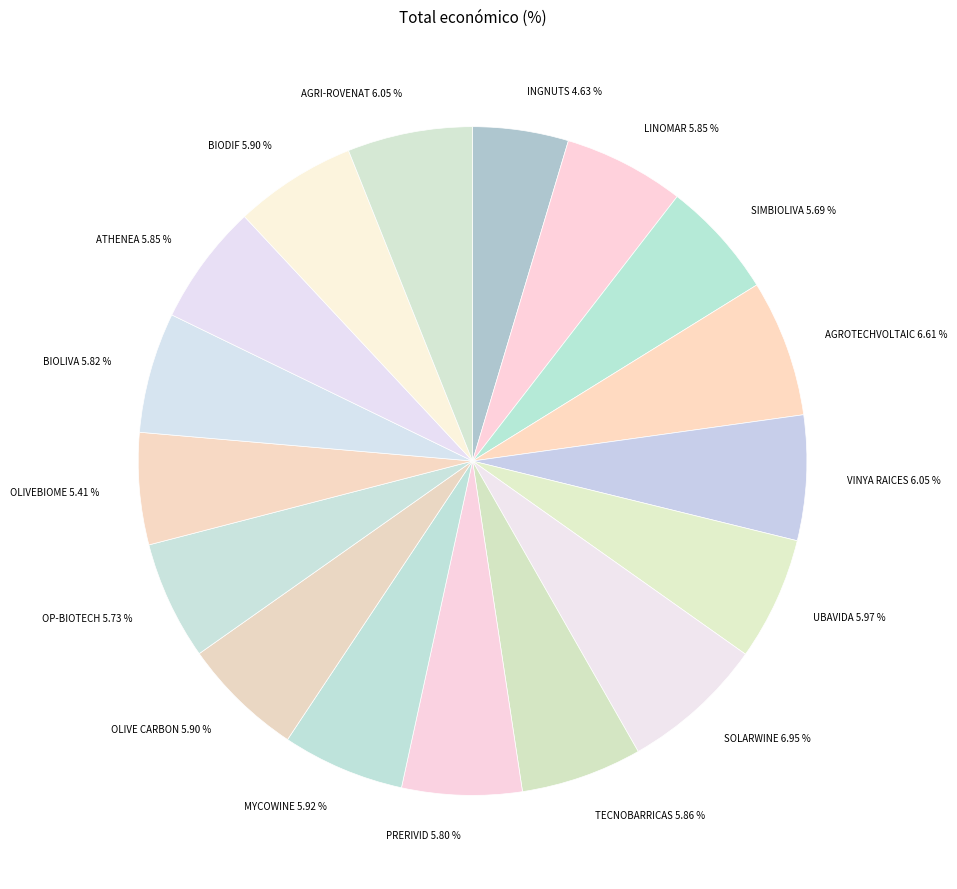

Do UBAVIDA and OLIVEBIOME together represent more than half of the pie?

No